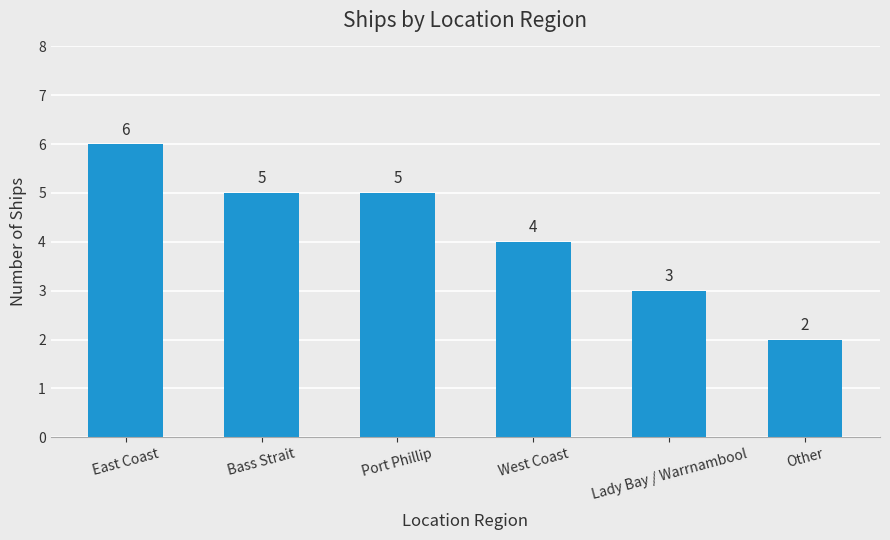

What is the minimum value shown in the chart?

2